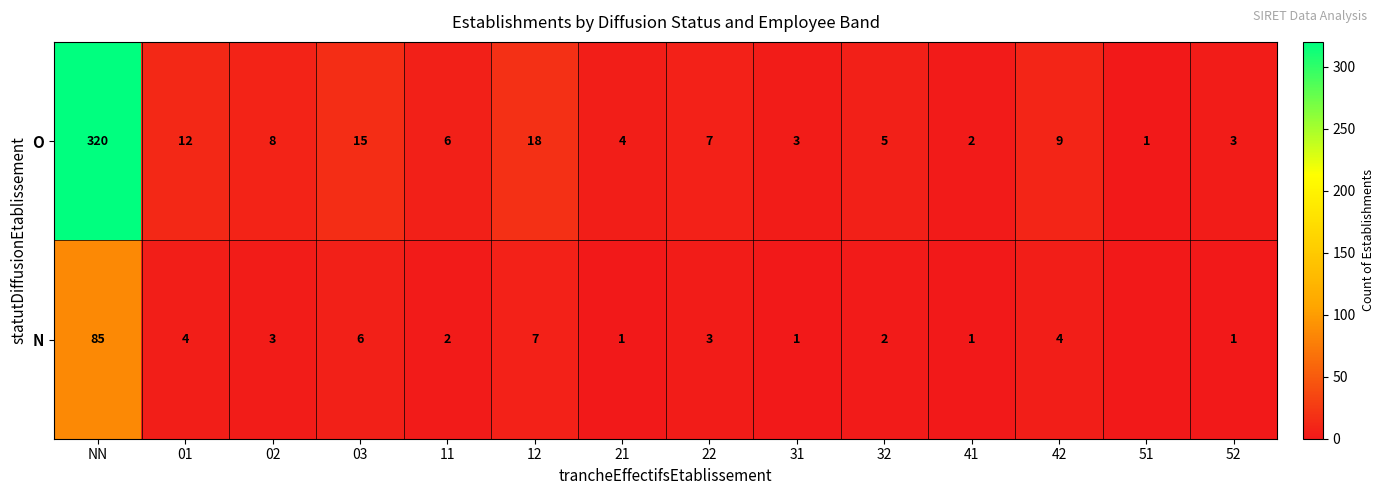

What is the average value of the O series?

30